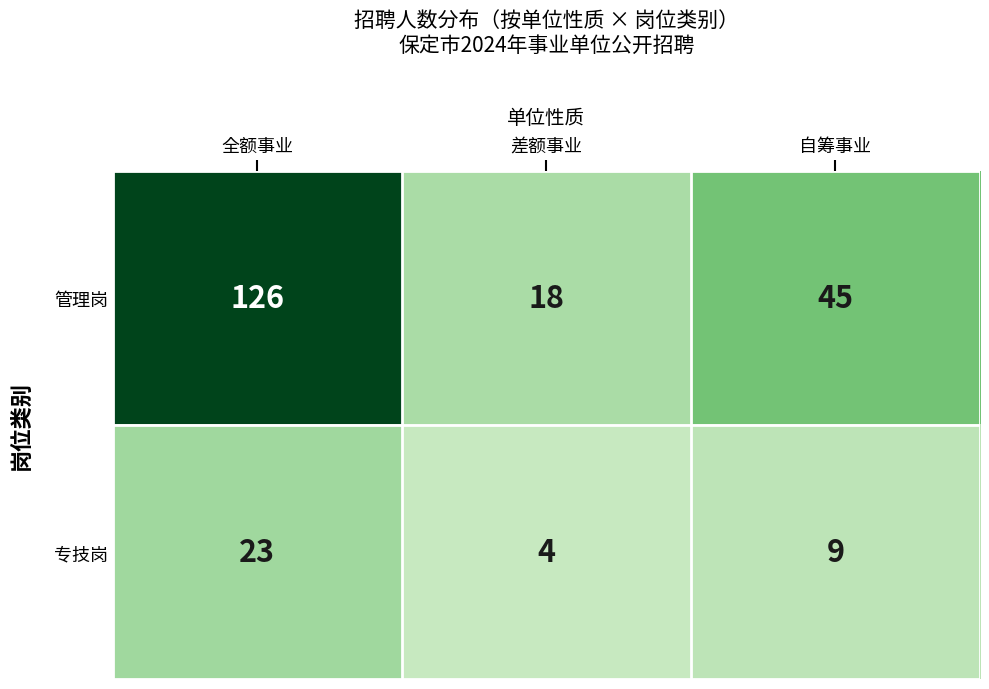

Where does the 专技岗 series first go above 9?

全额事业